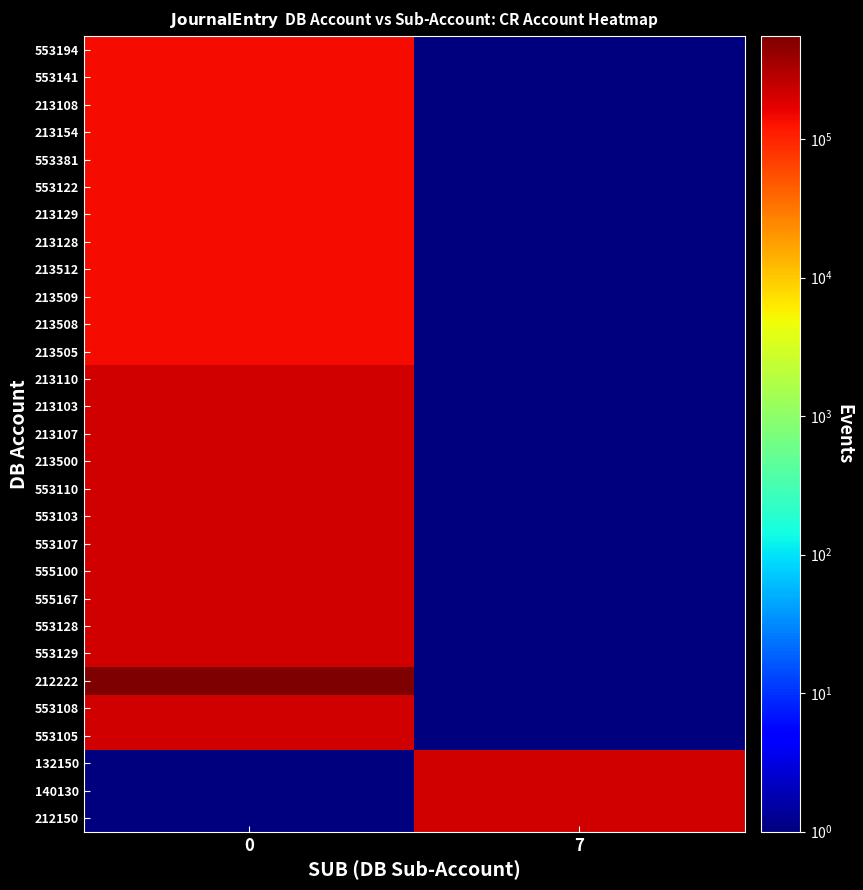

At how many categories does at least one series exceed 437577?

1